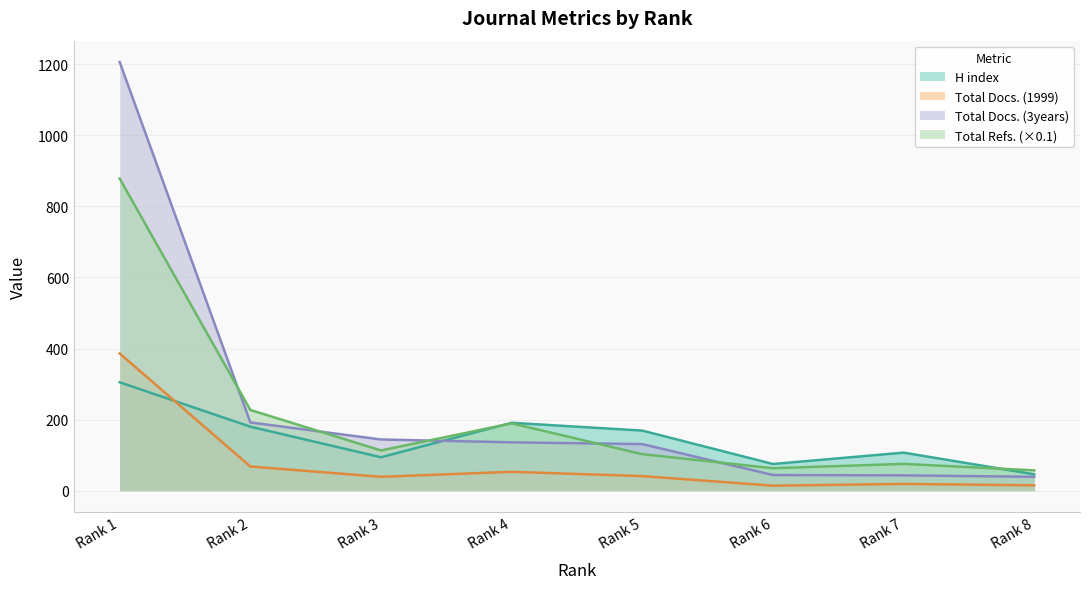

Reading left to right, transcribe all the data shown in this chart.

H index: Rank 1=305.0	Rank 2=180.0	Rank 3=94.0	Rank 4=191.0	Rank 5=169.0	Rank 6=75.0	Rank 7=107.0	Rank 8=46.0
Total Docs. (1999): Rank 1=386.0	Rank 2=68.0	Rank 3=39.0	Rank 4=53.0	Rank 5=41.0	Rank 6=14.0	Rank 7=19.0	Rank 8=15.0
Total Docs. (3years): Rank 1=1206.0	Rank 2=192.0	Rank 3=144.0	Rank 4=136.0	Rank 5=131.0	Rank 6=44.0	Rank 7=43.0	Rank 8=39.0
Total Refs.: Rank 1=878.1	Rank 2=227.1	Rank 3=113.1	Rank 4=189.4	Rank 5=102.7	Rank 6=63.1	Rank 7=75.4	Rank 8=57.1